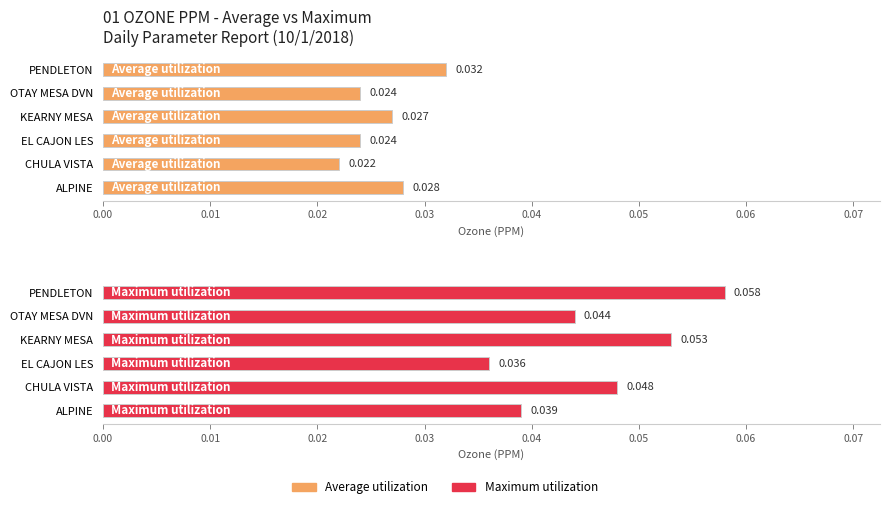

Rank the series at ALPINE from lowest to highest value.

Average utilization, Maximum utilization